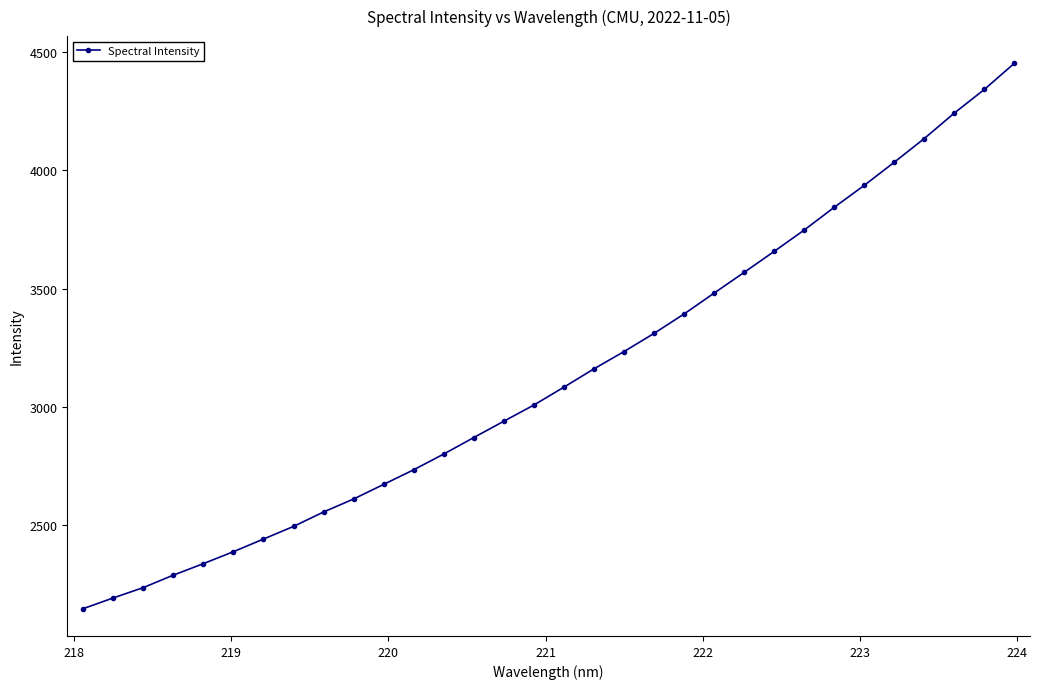

What is the maximum value shown in the chart?

4452.4